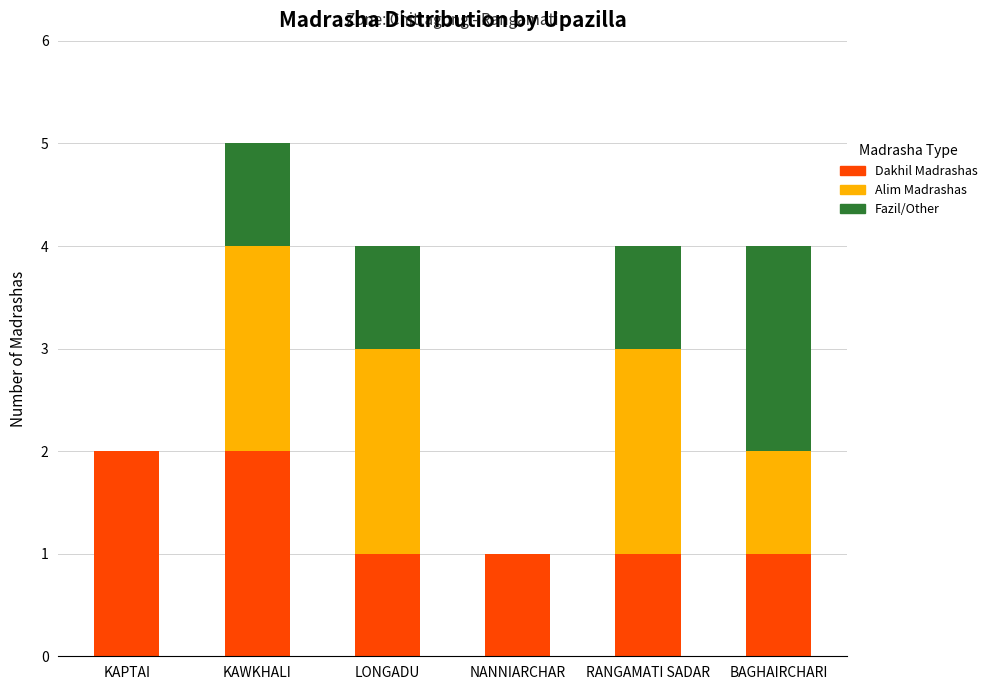

True or false: Dakhil Madrashas has a value of 1 at RANGAMATI SADAR.

True